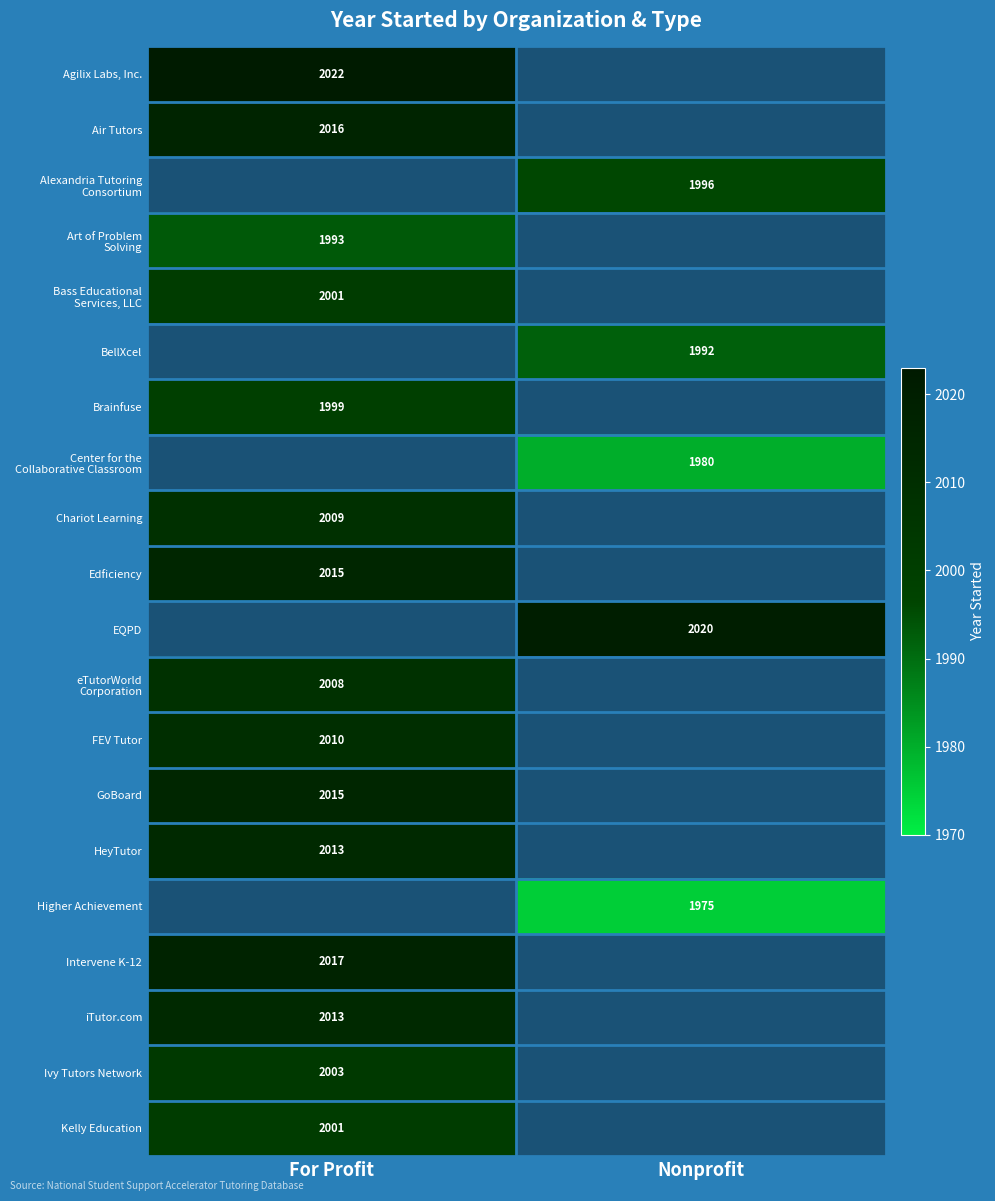

True or false: Agilix Labs, Inc. has a value of 3406 at For Profit.

False